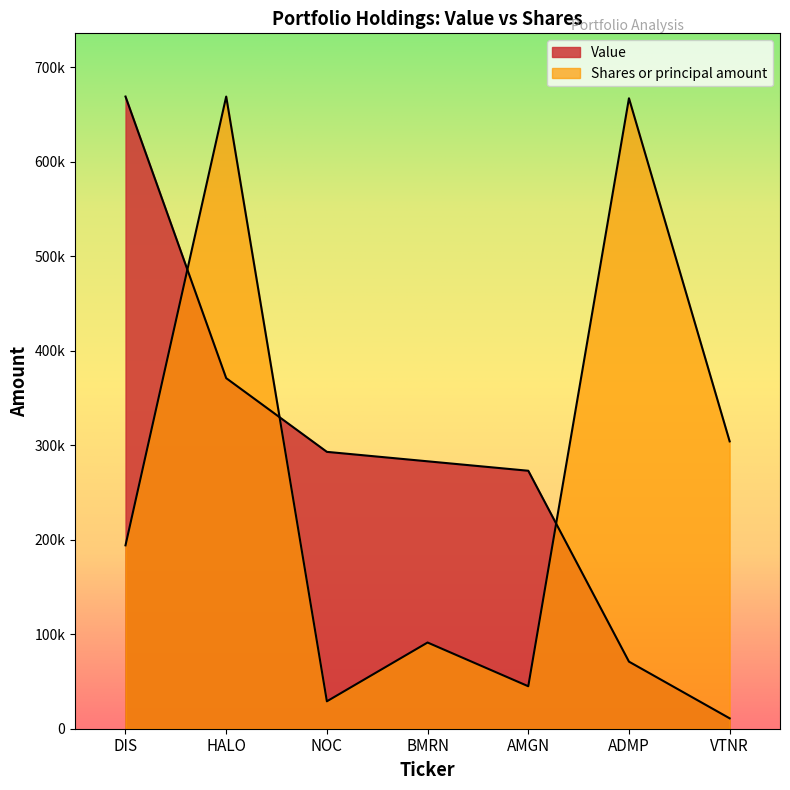

Read the Value value at AMGN.

273000.0